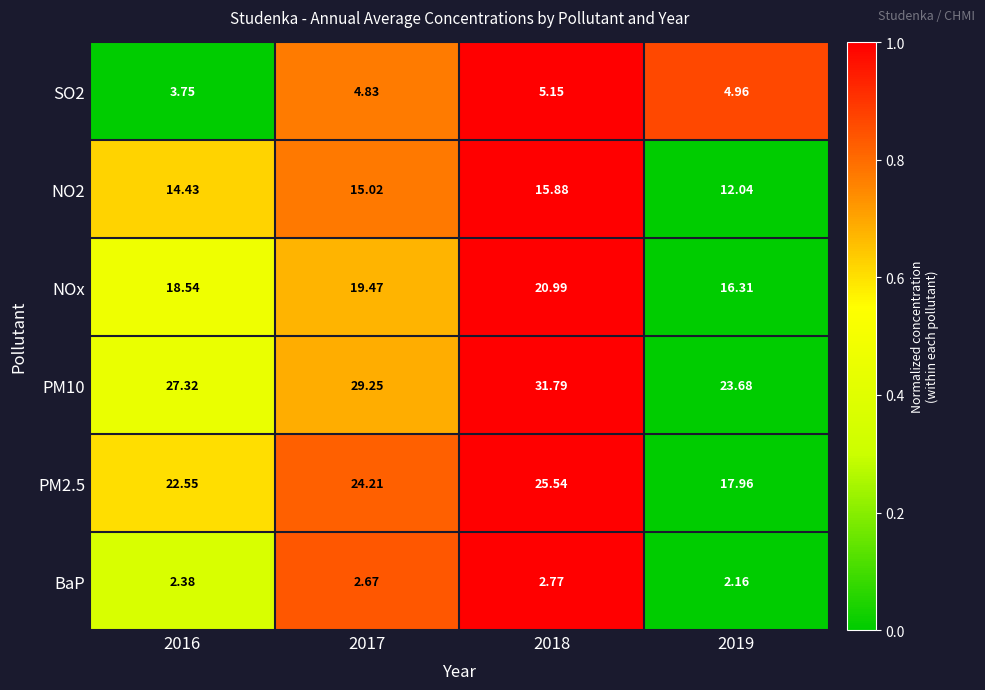

Is the value of PM2.5 at 2016 greater than the value of SO2 at 2019?

Yes